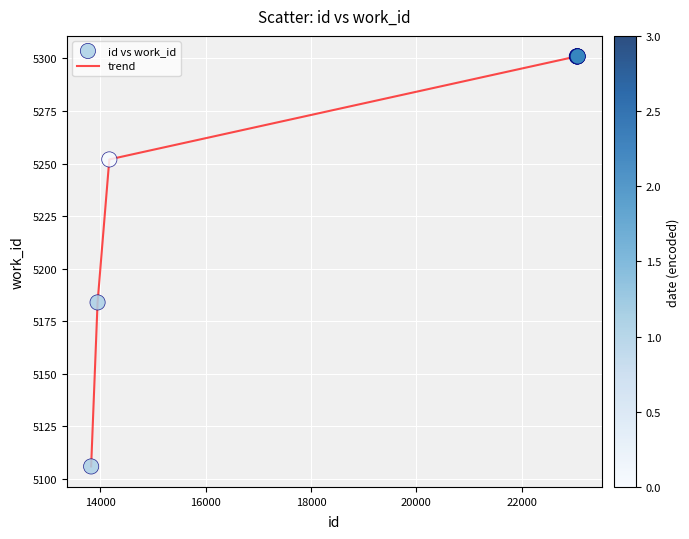

What is the maximum value shown in the chart?

5301